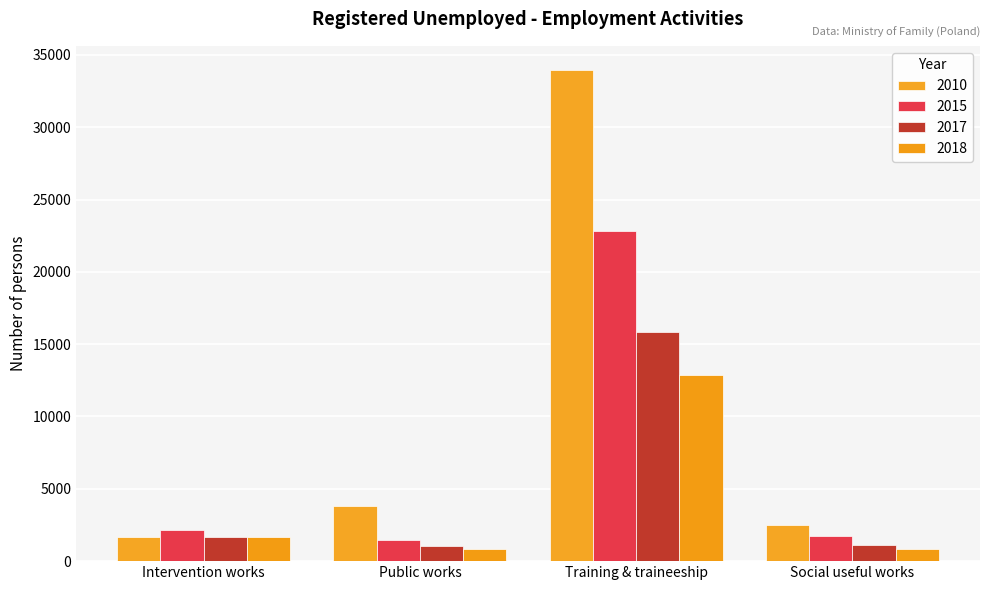

Reading left to right, transcribe all the data shown in this chart.

2010: Intervention works=1654	Public works=3780	Training & traineeship=33927	Social useful works=2516
2015: Intervention works=2169	Public works=1495	Training & traineeship=22841	Social useful works=1759
2017: Intervention works=1692	Public works=1048	Training & traineeship=15868	Social useful works=1117
2018: Intervention works=1668	Public works=825	Training & traineeship=12864	Social useful works=825